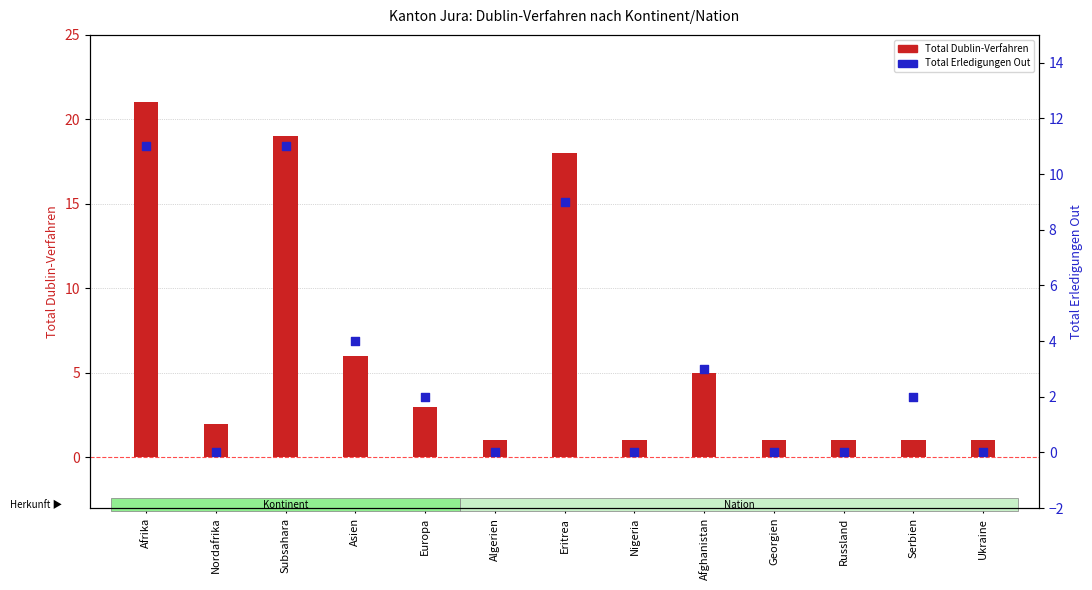

Which series reaches the minimum Y coordinate?

Total Erledigungen Out